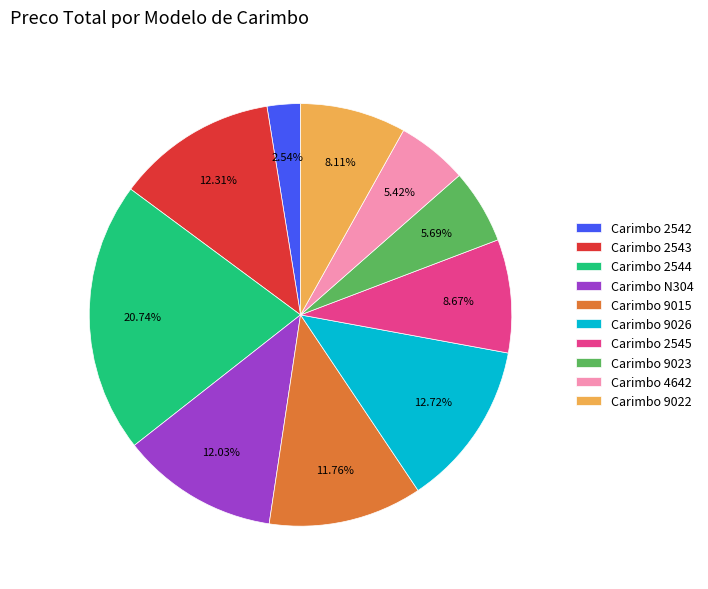

The Carimbo 2542 slice represents 17% of the pie. True or false?

False